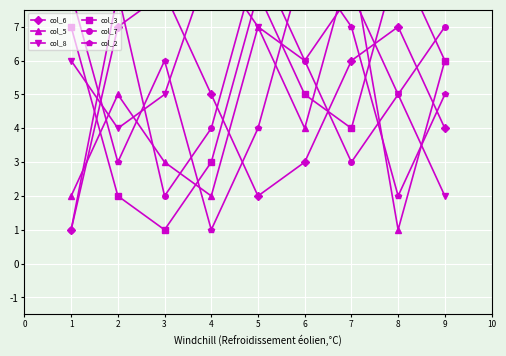

How many data points does each series have?

9